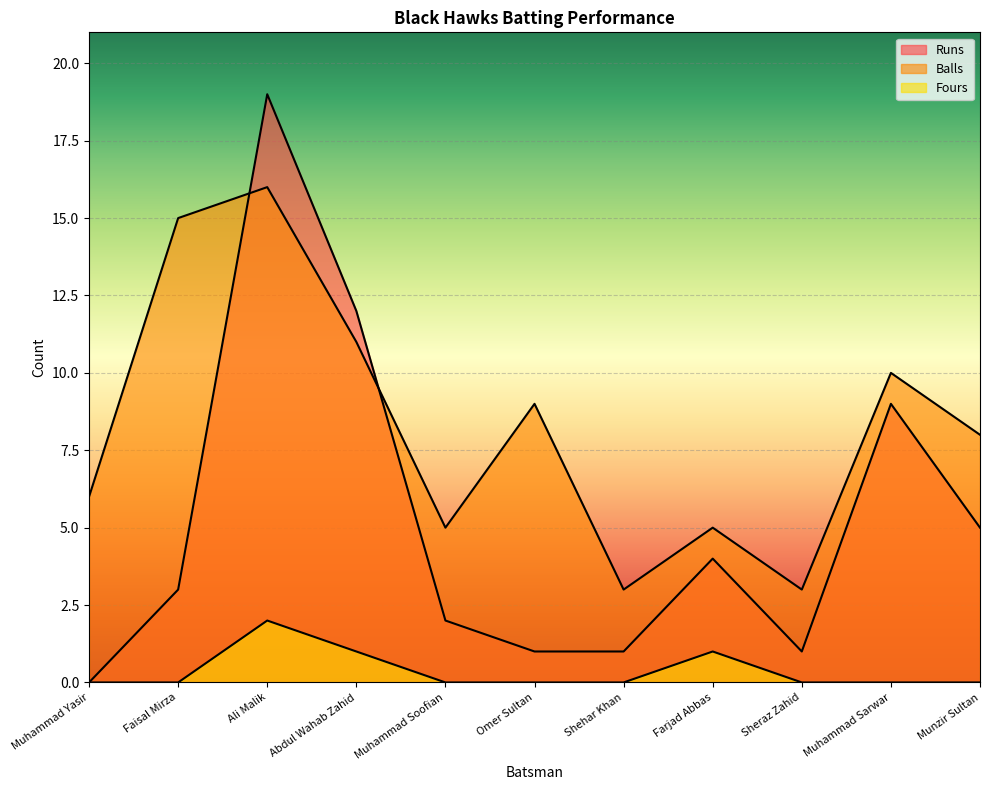

True or false: Runs has more than 0 points higher than both neighbors.

True